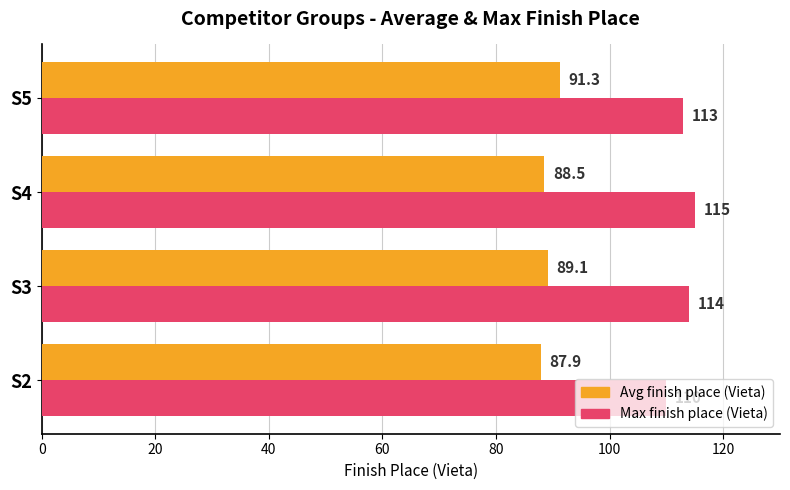

What is the sum of all Max finish place (Vieta) values?

452.0